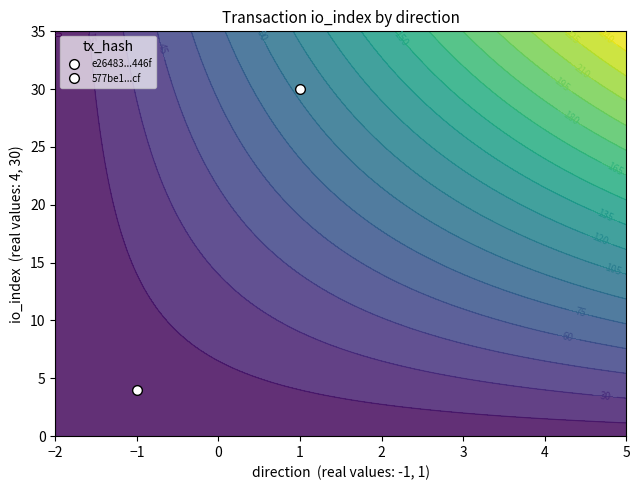

At which label is 577be1ba9c074eac4febc54472d372627ec16cf closest to 15?

direction